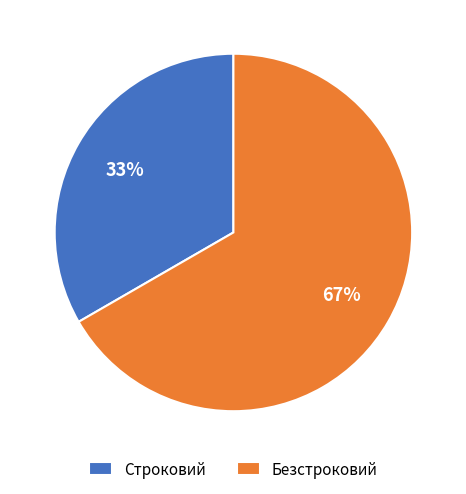

What percentage is the Безстроковий slice, to the nearest percent?

67%